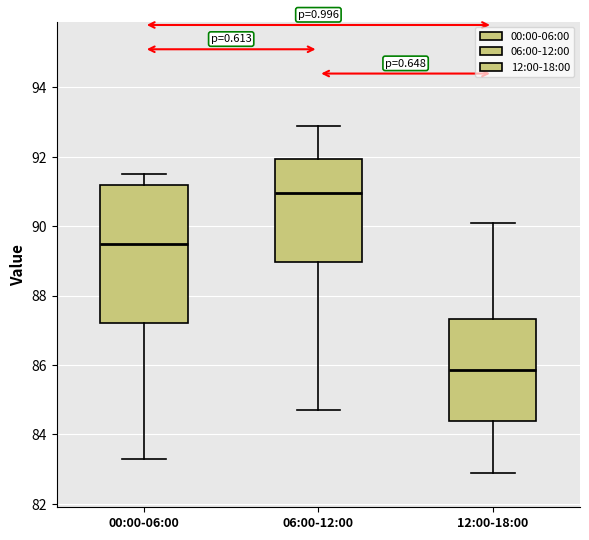

Reading left to right, read every box against the y-axis: the position of its median line, the range the box covers, and the ends of its whiskers. The values are not printed on the chart, so give them approximately, as read against the axis.

00:00-06:00: median 89.6, box 87.2 to 91.2, whiskers 83.4 to 91.6
06:00-12:00: median 91.0, box 89.0 to 92.0, whiskers 84.8 to 93.0
12:00-18:00: median 85.8, box 84.4 to 87.4, whiskers 83.0 to 90.2